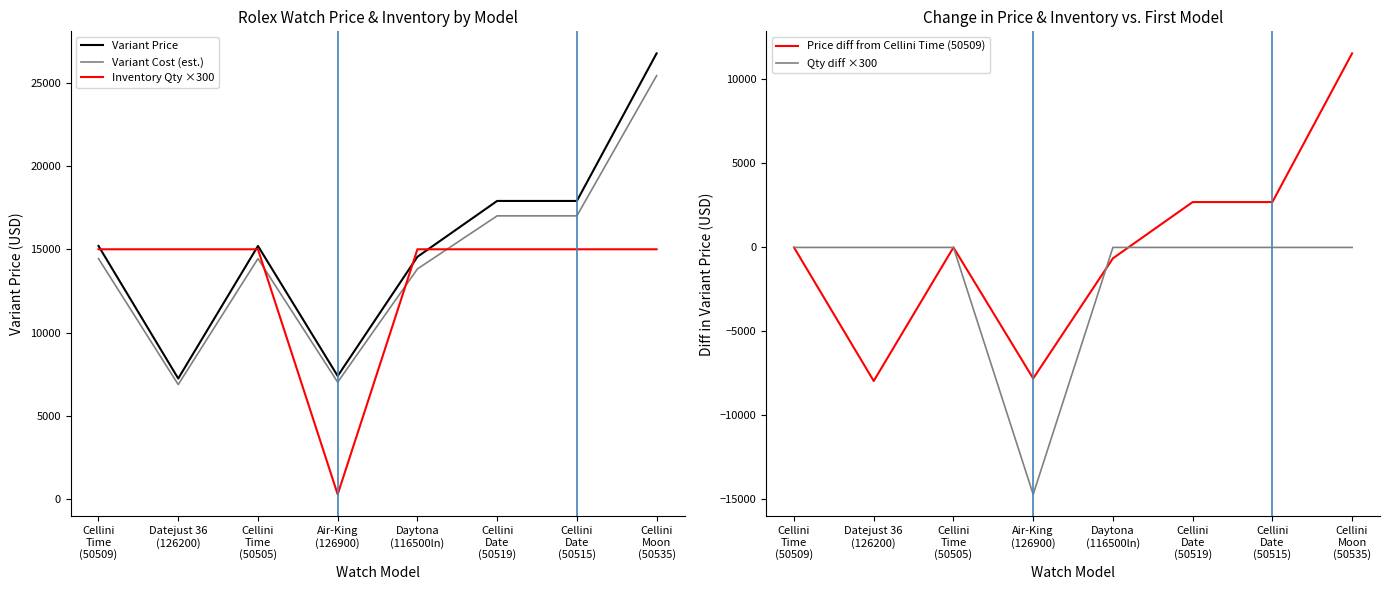

Where is the first local maximum for Price diff from Cellini Time (50509)?

Cellini
Time
(50505)